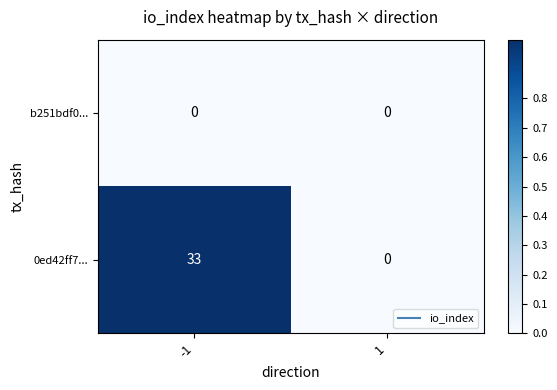

How many series are shown in this chart?

2